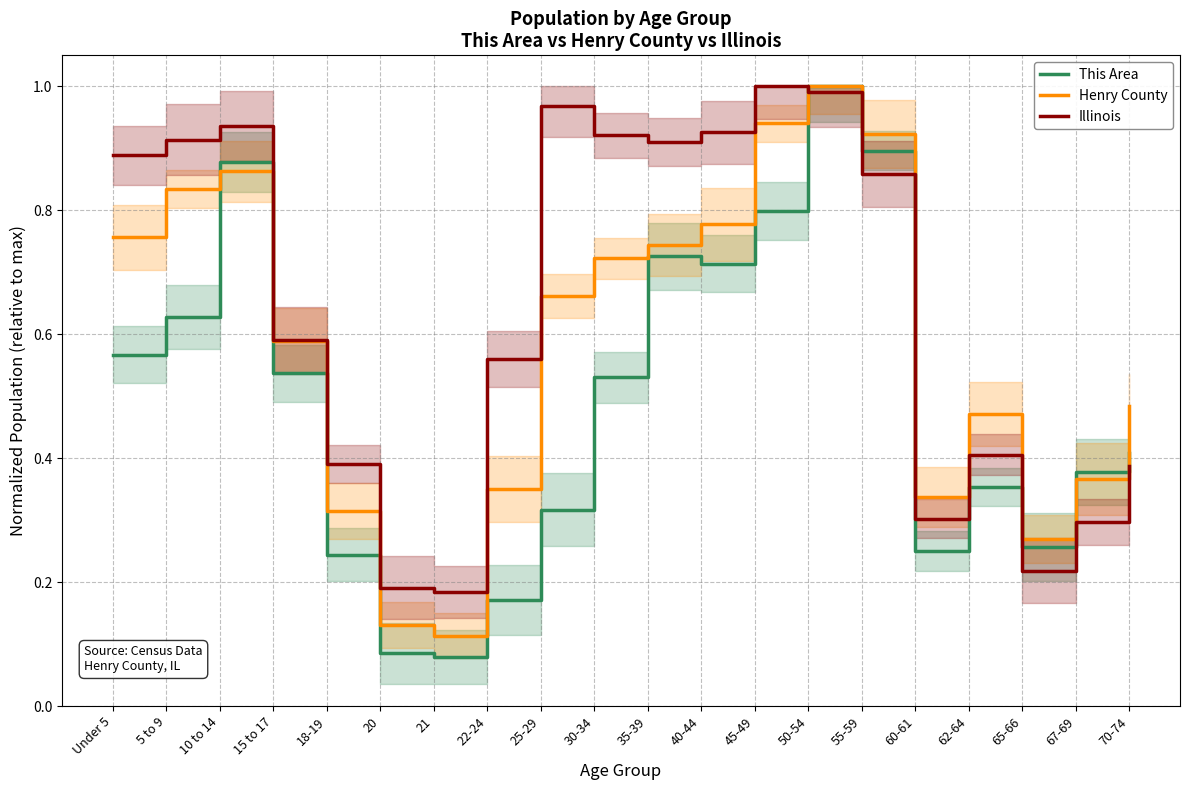

What is the value of the Illinois point at the 19th from the left?

0.3